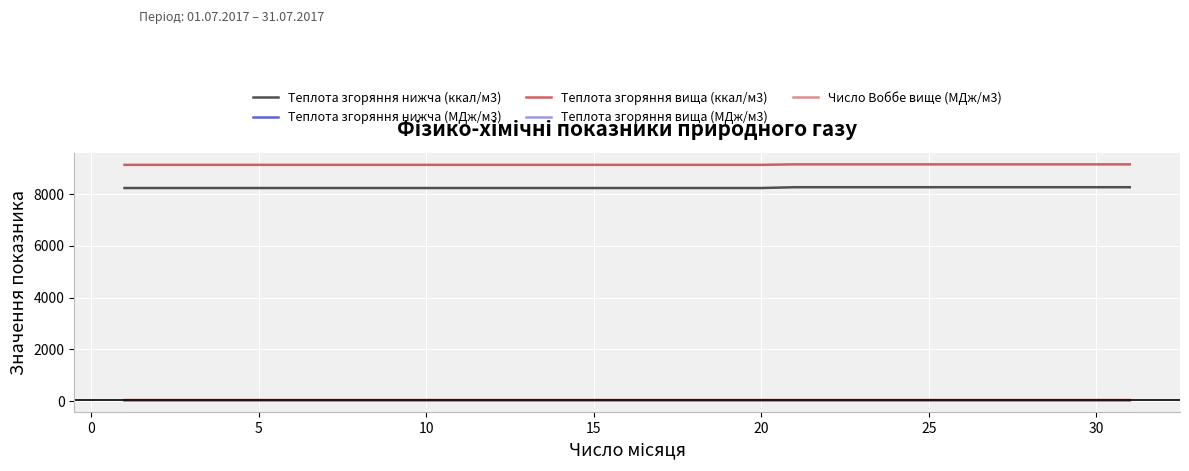

What is the lowest value of the Теплота згоряння вища (ккал/м3) series?

9133.5